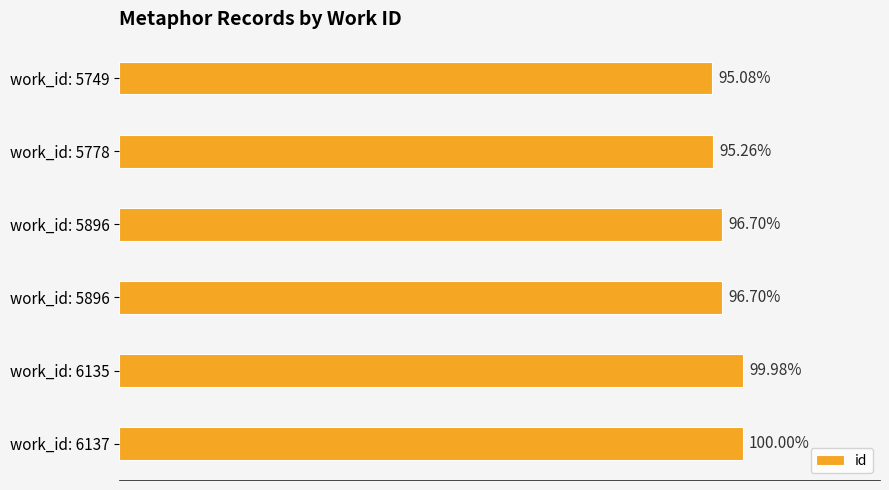

What is the maximum value shown in the chart?

16190